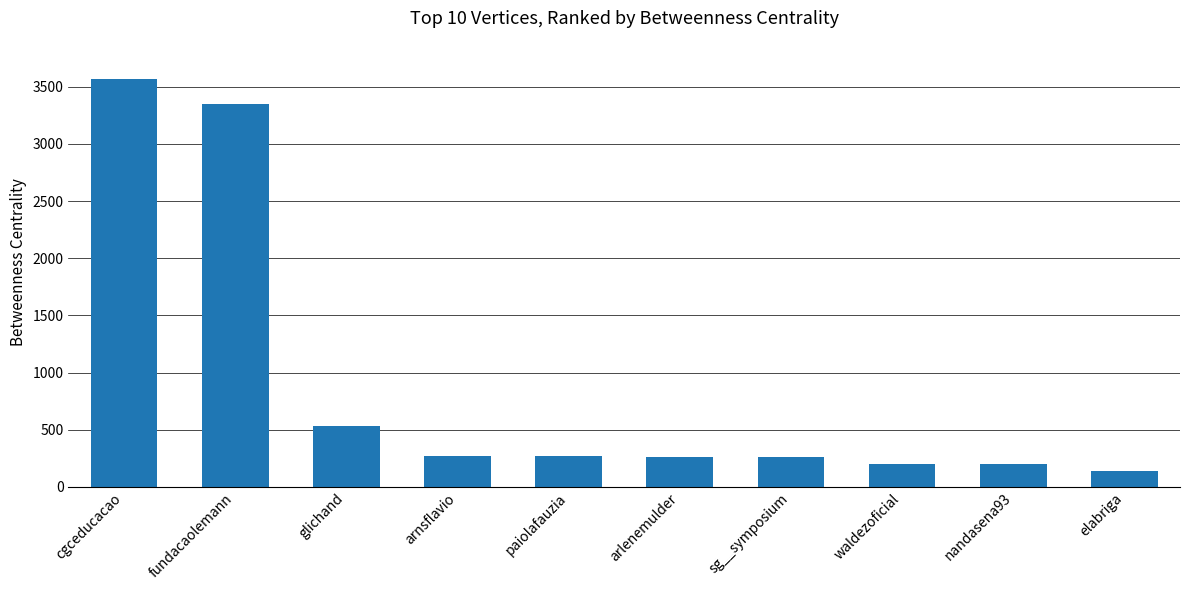

What is the difference between the second highest and second lowest values?

3150